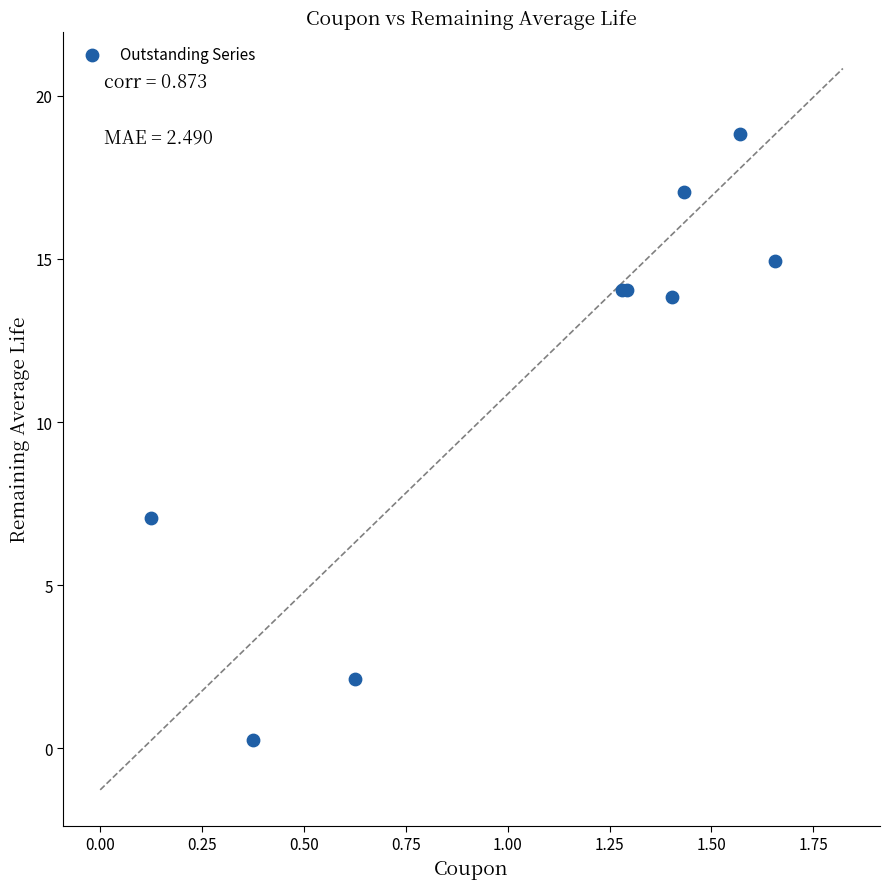

What Y value in the scatter plot is closest to 9?

7.0